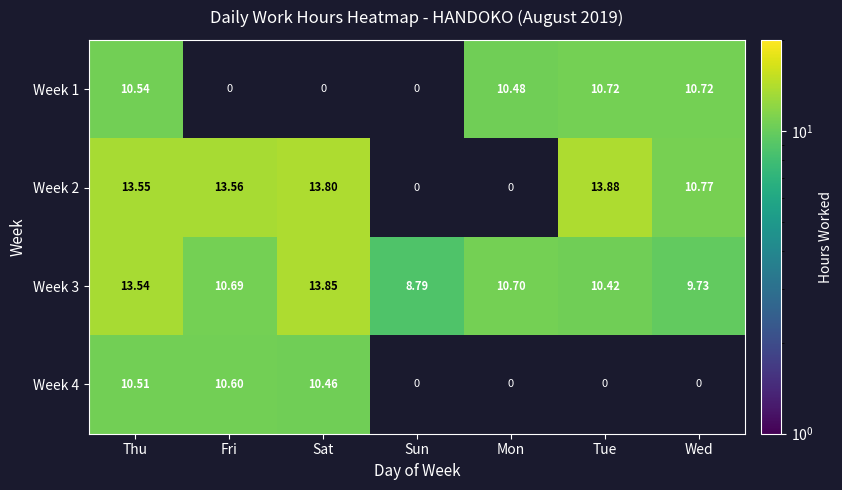

Read the Week 3 value at Sun.

8.8